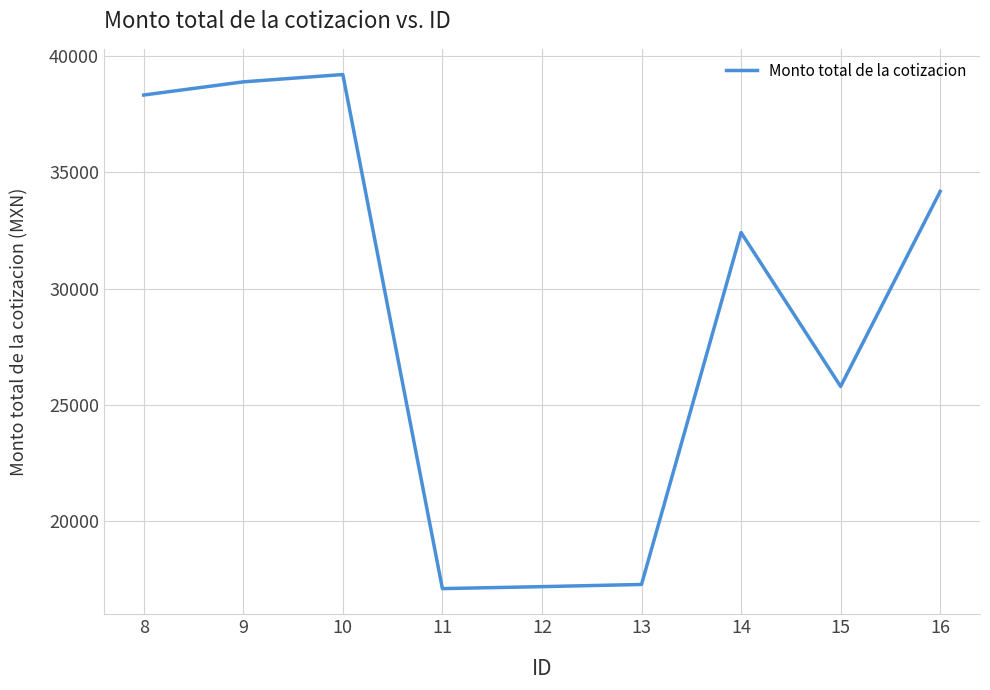

The value at 12 is 5482.6. True or false?

False